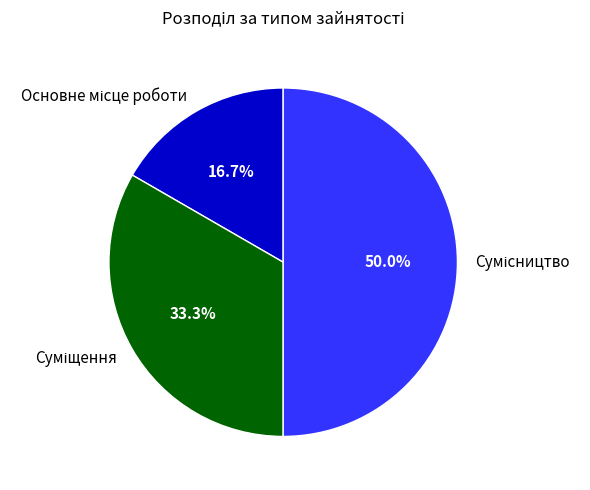

How many slices are in this pie chart?

3